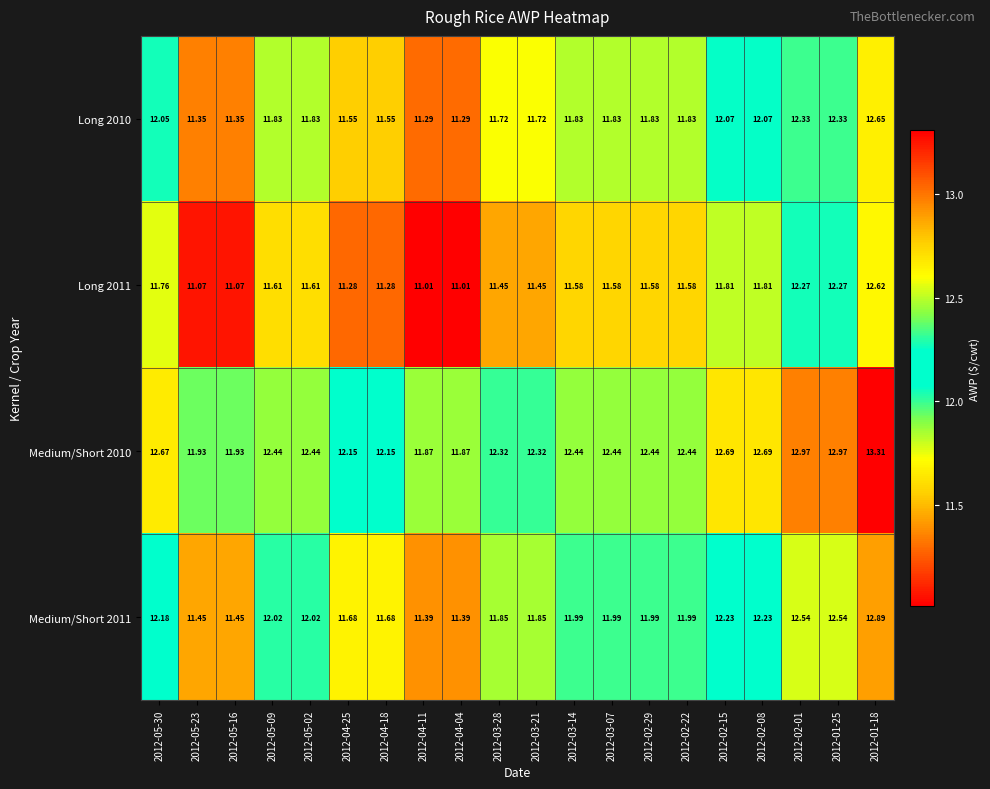

Reading left to right, list all the values displayed in this chart.

Long 2010: 2012-05-30=12.1	2012-05-23=11.3	2012-05-16=11.3	2012-05-09=11.8	2012-05-02=11.8	2012-04-25=11.6	2012-04-18=11.6	2012-04-11=11.3	2012-04-04=11.3	2012-03-28=11.7	2012-03-21=11.7	2012-03-14=11.8	2012-03-07=11.8	2012-02-29=11.8	2012-02-22=11.8	2012-02-15=12.1	2012-02-08=12.1	2012-02-01=12.3	2012-01-25=12.3	2012-01-18=12.7
Long 2011: 2012-05-30=11.8	2012-05-23=11.1	2012-05-16=11.1	2012-05-09=11.6	2012-05-02=11.6	2012-04-25=11.3	2012-04-18=11.3	2012-04-11=11.0	2012-04-04=11.0	2012-03-28=11.4	2012-03-21=11.4	2012-03-14=11.6	2012-03-07=11.6	2012-02-29=11.6	2012-02-22=11.6	2012-02-15=11.8	2012-02-08=11.8	2012-02-01=12.3	2012-01-25=12.3	2012-01-18=12.6
Medium/Short 2010: 2012-05-30=12.7	2012-05-23=11.9	2012-05-16=11.9	2012-05-09=12.4	2012-05-02=12.4	2012-04-25=12.2	2012-04-18=12.2	2012-04-11=11.9	2012-04-04=11.9	2012-03-28=12.3	2012-03-21=12.3	2012-03-14=12.4	2012-03-07=12.4	2012-02-29=12.4	2012-02-22=12.4	2012-02-15=12.7	2012-02-08=12.7	2012-02-01=13.0	2012-01-25=13.0	2012-01-18=13.3
Medium/Short 2011: 2012-05-30=12.2	2012-05-23=11.4	2012-05-16=11.4	2012-05-09=12.0	2012-05-02=12.0	2012-04-25=11.7	2012-04-18=11.7	2012-04-11=11.4	2012-04-04=11.4	2012-03-28=11.8	2012-03-21=11.8	2012-03-14=12.0	2012-03-07=12.0	2012-02-29=12.0	2012-02-22=12.0	2012-02-15=12.2	2012-02-08=12.2	2012-02-01=12.5	2012-01-25=12.5	2012-01-18=12.9